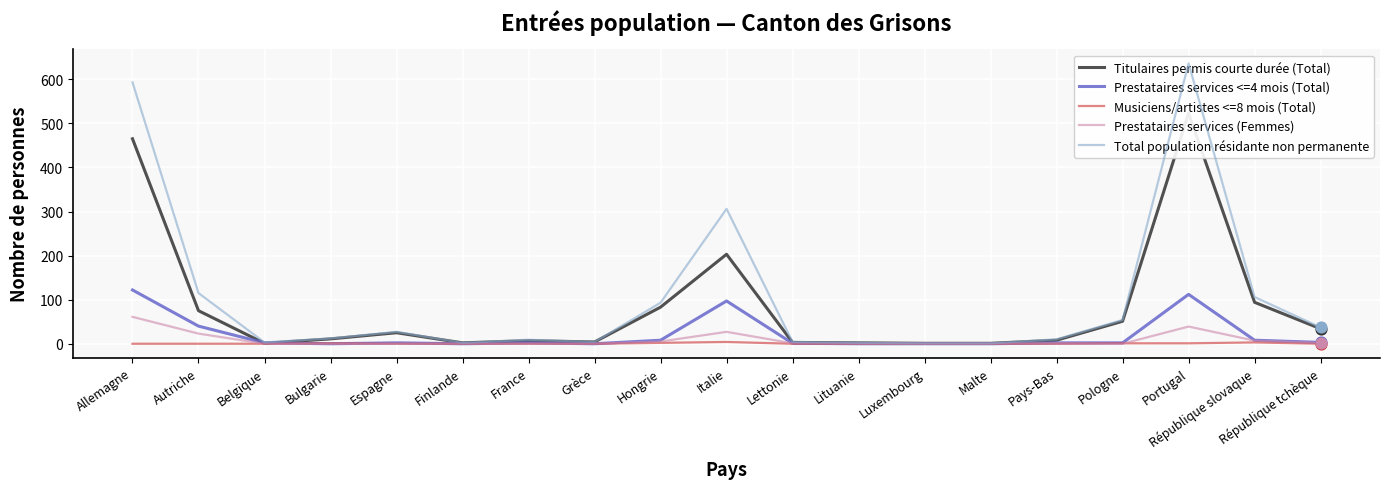

What are all the series names shown in the legend?

Titulaires permis courte durée (Total), Prestataires services <=4 mois (Total), Musiciens/artistes <=8 mois (Total), Prestataires services (Femmes), Total population résidante non permanente